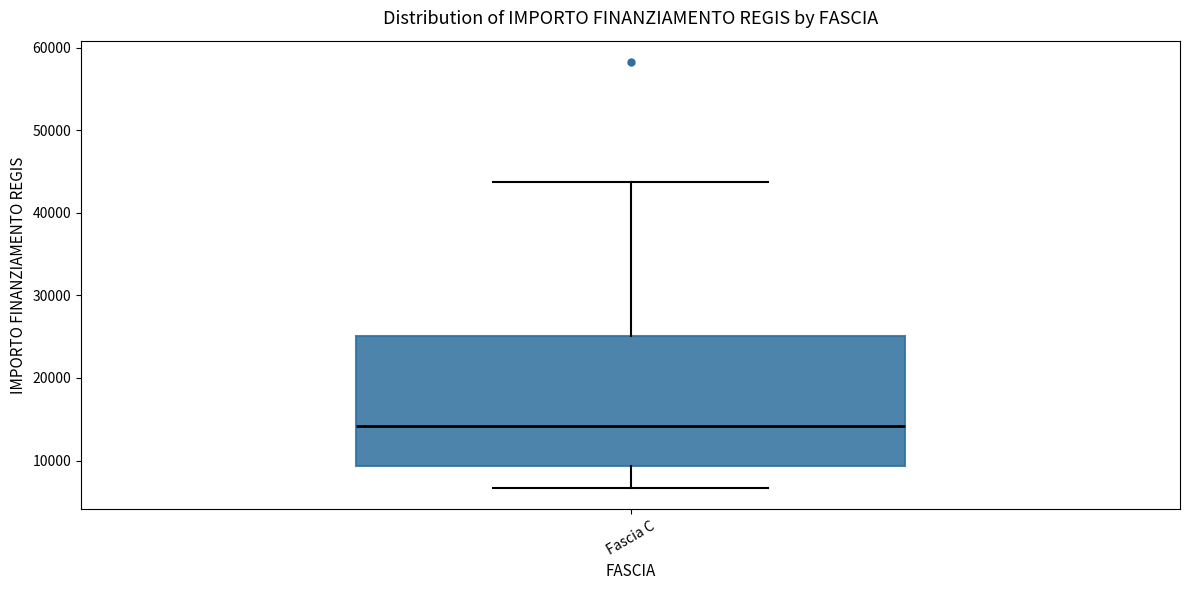

Read this box plot against the y-axis: the position of the median line, the range covered by the box, and the ends of both whiskers. The values are not printed on the chart, so give them approximately, as read against the axis.

median 14000, box 9000 to 25000, whiskers 7000 to 44000